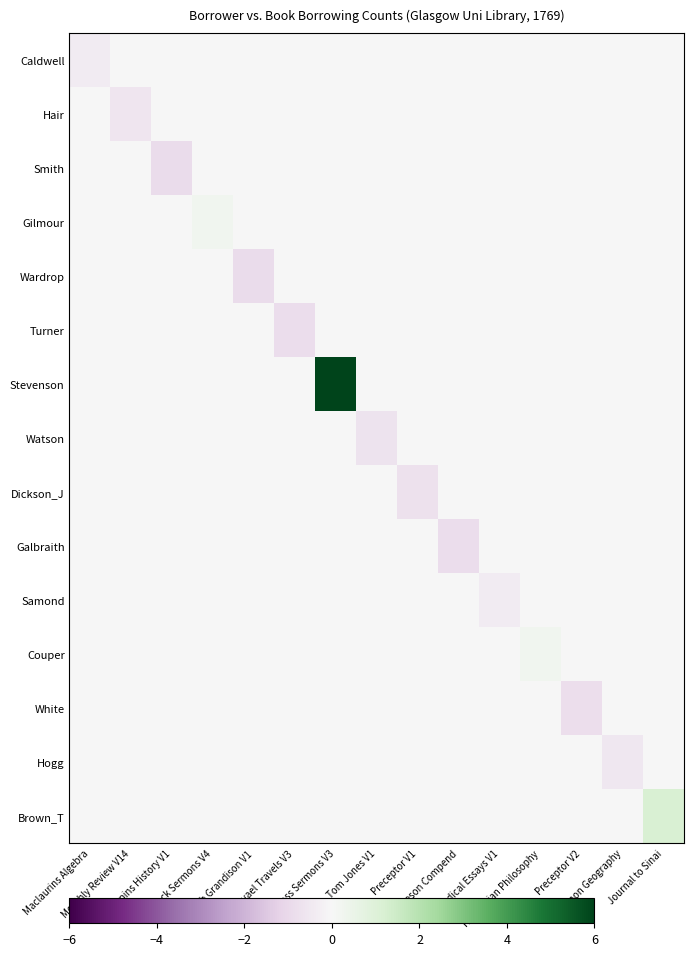

Reading left to right, transcribe all the data shown in this chart.

Caldwell: Maclaurins Algebra=-0.4	Monthly Review V14=0.0	Rappins History V1=0.0	Sherlock Sermons V4=0.0	Sir Ch Grandison V1=0.0	Blauvael Travels V3=0.0	Moss Sermons V3=0.0	Tom Jones V1=0.0	Preceptor V1=0.0	Hutcheson Compend=0.0	Medical Essays V1=0.0	Newtonian Philosophy=0.0	Preceptor V2=0.0	Salmon Geography=0.0	Journal to Sinai=0.0
Hair: Maclaurins Algebra=0.0	Monthly Review V14=-0.6	Rappins History V1=0.0	Sherlock Sermons V4=0.0	Sir Ch Grandison V1=0.0	Blauvael Travels V3=0.0	Moss Sermons V3=0.0	Tom Jones V1=0.0	Preceptor V1=0.0	Hutcheson Compend=0.0	Medical Essays V1=0.0	Newtonian Philosophy=0.0	Preceptor V2=0.0	Salmon Geography=0.0	Journal to Sinai=0.0
Smith: Maclaurins Algebra=0.0	Monthly Review V14=0.0	Rappins History V1=-0.9	Sherlock Sermons V4=0.0	Sir Ch Grandison V1=0.0	Blauvael Travels V3=0.0	Moss Sermons V3=0.0	Tom Jones V1=0.0	Preceptor V1=0.0	Hutcheson Compend=0.0	Medical Essays V1=0.0	Newtonian Philosophy=0.0	Preceptor V2=0.0	Salmon Geography=0.0	Journal to Sinai=0.0
Gilmour: Maclaurins Algebra=0.0	Monthly Review V14=0.0	Rappins History V1=0.0	Sherlock Sermons V4=0.3	Sir Ch Grandison V1=0.0	Blauvael Travels V3=0.0	Moss Sermons V3=0.0	Tom Jones V1=0.0	Preceptor V1=0.0	Hutcheson Compend=0.0	Medical Essays V1=0.0	Newtonian Philosophy=0.0	Preceptor V2=0.0	Salmon Geography=0.0	Journal to Sinai=0.0
Wardrop: Maclaurins Algebra=0.0	Monthly Review V14=0.0	Rappins History V1=0.0	Sherlock Sermons V4=0.0	Sir Ch Grandison V1=-0.9	Blauvael Travels V3=0.0	Moss Sermons V3=0.0	Tom Jones V1=0.0	Preceptor V1=0.0	Hutcheson Compend=0.0	Medical Essays V1=0.0	Newtonian Philosophy=0.0	Preceptor V2=0.0	Salmon Geography=0.0	Journal to Sinai=0.0
Turner: Maclaurins Algebra=0.0	Monthly Review V14=0.0	Rappins History V1=0.0	Sherlock Sermons V4=0.0	Sir Ch Grandison V1=0.0	Blauvael Travels V3=-0.9	Moss Sermons V3=0.0	Tom Jones V1=0.0	Preceptor V1=0.0	Hutcheson Compend=0.0	Medical Essays V1=0.0	Newtonian Philosophy=0.0	Preceptor V2=0.0	Salmon Geography=0.0	Journal to Sinai=0.0
Stevenson: Maclaurins Algebra=0.0	Monthly Review V14=0.0	Rappins History V1=0.0	Sherlock Sermons V4=0.0	Sir Ch Grandison V1=0.0	Blauvael Travels V3=0.0	Moss Sermons V3=6.0	Tom Jones V1=0.0	Preceptor V1=0.0	Hutcheson Compend=0.0	Medical Essays V1=0.0	Newtonian Philosophy=0.0	Preceptor V2=0.0	Salmon Geography=0.0	Journal to Sinai=0.0
Watson: Maclaurins Algebra=0.0	Monthly Review V14=0.0	Rappins History V1=0.0	Sherlock Sermons V4=0.0	Sir Ch Grandison V1=0.0	Blauvael Travels V3=0.0	Moss Sermons V3=0.0	Tom Jones V1=-0.7	Preceptor V1=0.0	Hutcheson Compend=0.0	Medical Essays V1=0.0	Newtonian Philosophy=0.0	Preceptor V2=0.0	Salmon Geography=0.0	Journal to Sinai=0.0
Dickson_J: Maclaurins Algebra=0.0	Monthly Review V14=0.0	Rappins History V1=0.0	Sherlock Sermons V4=0.0	Sir Ch Grandison V1=0.0	Blauvael Travels V3=0.0	Moss Sermons V3=0.0	Tom Jones V1=0.0	Preceptor V1=-0.7	Hutcheson Compend=0.0	Medical Essays V1=0.0	Newtonian Philosophy=0.0	Preceptor V2=0.0	Salmon Geography=0.0	Journal to Sinai=0.0
Galbraith: Maclaurins Algebra=0.0	Monthly Review V14=0.0	Rappins History V1=0.0	Sherlock Sermons V4=0.0	Sir Ch Grandison V1=0.0	Blauvael Travels V3=0.0	Moss Sermons V3=0.0	Tom Jones V1=0.0	Preceptor V1=0.0	Hutcheson Compend=-0.9	Medical Essays V1=0.0	Newtonian Philosophy=0.0	Preceptor V2=0.0	Salmon Geography=0.0	Journal to Sinai=0.0
Samond: Maclaurins Algebra=0.0	Monthly Review V14=0.0	Rappins History V1=0.0	Sherlock Sermons V4=0.0	Sir Ch Grandison V1=0.0	Blauvael Travels V3=0.0	Moss Sermons V3=0.0	Tom Jones V1=0.0	Preceptor V1=0.0	Hutcheson Compend=0.0	Medical Essays V1=-0.4	Newtonian Philosophy=0.0	Preceptor V2=0.0	Salmon Geography=0.0	Journal to Sinai=0.0
Couper: Maclaurins Algebra=0.0	Monthly Review V14=0.0	Rappins History V1=0.0	Sherlock Sermons V4=0.0	Sir Ch Grandison V1=0.0	Blauvael Travels V3=0.0	Moss Sermons V3=0.0	Tom Jones V1=0.0	Preceptor V1=0.0	Hutcheson Compend=0.0	Medical Essays V1=0.0	Newtonian Philosophy=0.3	Preceptor V2=0.0	Salmon Geography=0.0	Journal to Sinai=0.0
White: Maclaurins Algebra=0.0	Monthly Review V14=0.0	Rappins History V1=0.0	Sherlock Sermons V4=0.0	Sir Ch Grandison V1=0.0	Blauvael Travels V3=0.0	Moss Sermons V3=0.0	Tom Jones V1=0.0	Preceptor V1=0.0	Hutcheson Compend=0.0	Medical Essays V1=0.0	Newtonian Philosophy=0.0	Preceptor V2=-0.8	Salmon Geography=0.0	Journal to Sinai=0.0
Hogg: Maclaurins Algebra=0.0	Monthly Review V14=0.0	Rappins History V1=0.0	Sherlock Sermons V4=0.0	Sir Ch Grandison V1=0.0	Blauvael Travels V3=0.0	Moss Sermons V3=0.0	Tom Jones V1=0.0	Preceptor V1=0.0	Hutcheson Compend=0.0	Medical Essays V1=0.0	Newtonian Philosophy=0.0	Preceptor V2=0.0	Salmon Geography=-0.5	Journal to Sinai=0.0
Brown_T: Maclaurins Algebra=0.0	Monthly Review V14=0.0	Rappins History V1=0.0	Sherlock Sermons V4=0.0	Sir Ch Grandison V1=0.0	Blauvael Travels V3=0.0	Moss Sermons V3=0.0	Tom Jones V1=0.0	Preceptor V1=0.0	Hutcheson Compend=0.0	Medical Essays V1=0.0	Newtonian Philosophy=0.0	Preceptor V2=0.0	Salmon Geography=0.0	Journal to Sinai=1.2